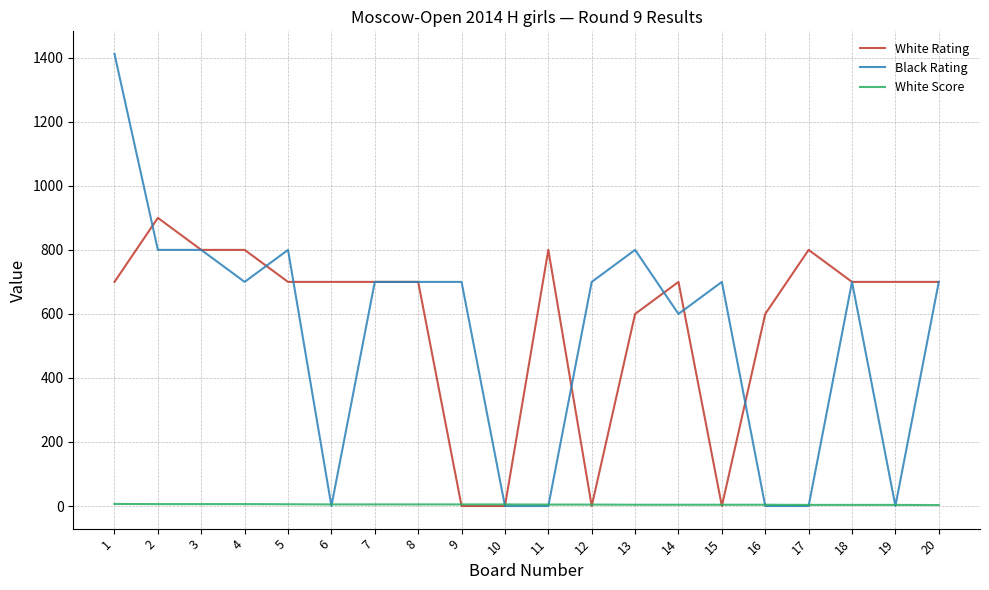

What is the maximum value shown in the chart?

1412.0